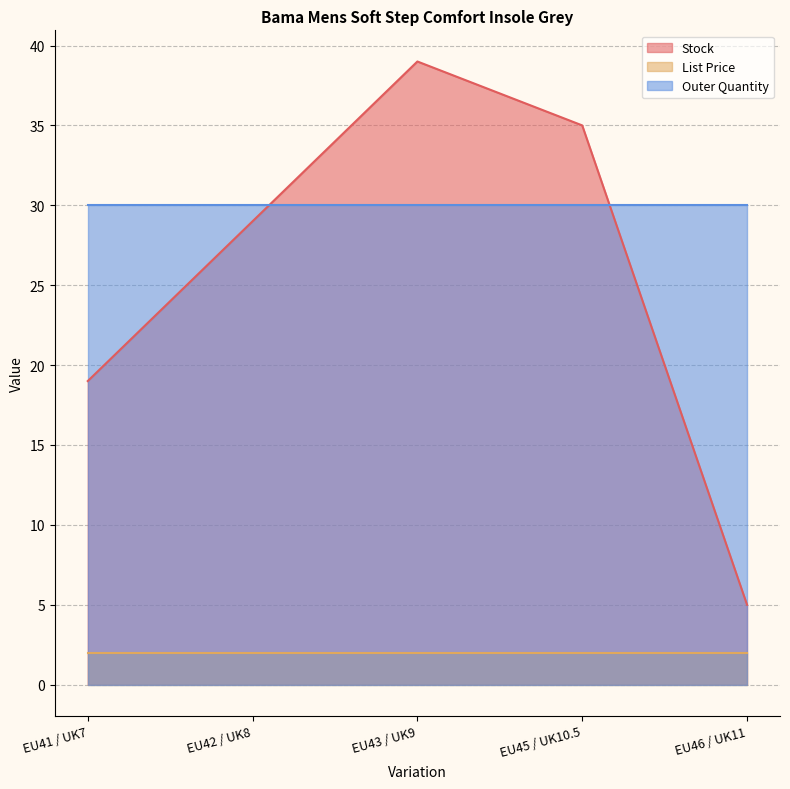

List the series in order of their overall mean, lowest first.

List Price, Stock, Outer Quantity